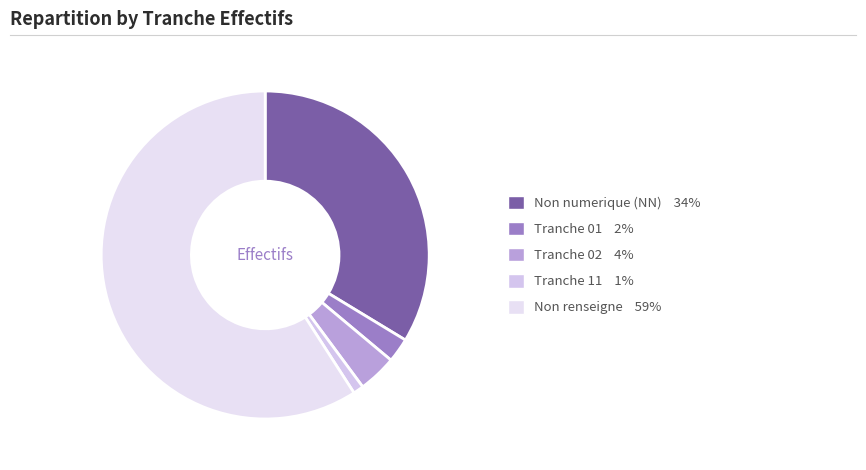

Count the number of slices in the pie.

5